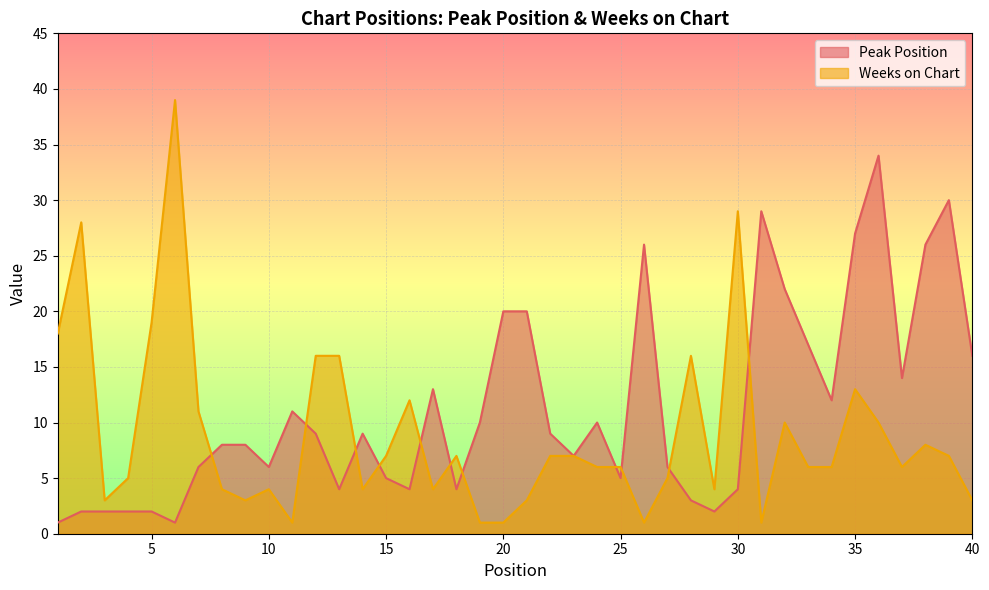

Where do Peak Position and Weeks on Chart first cross each other?

7 and 8